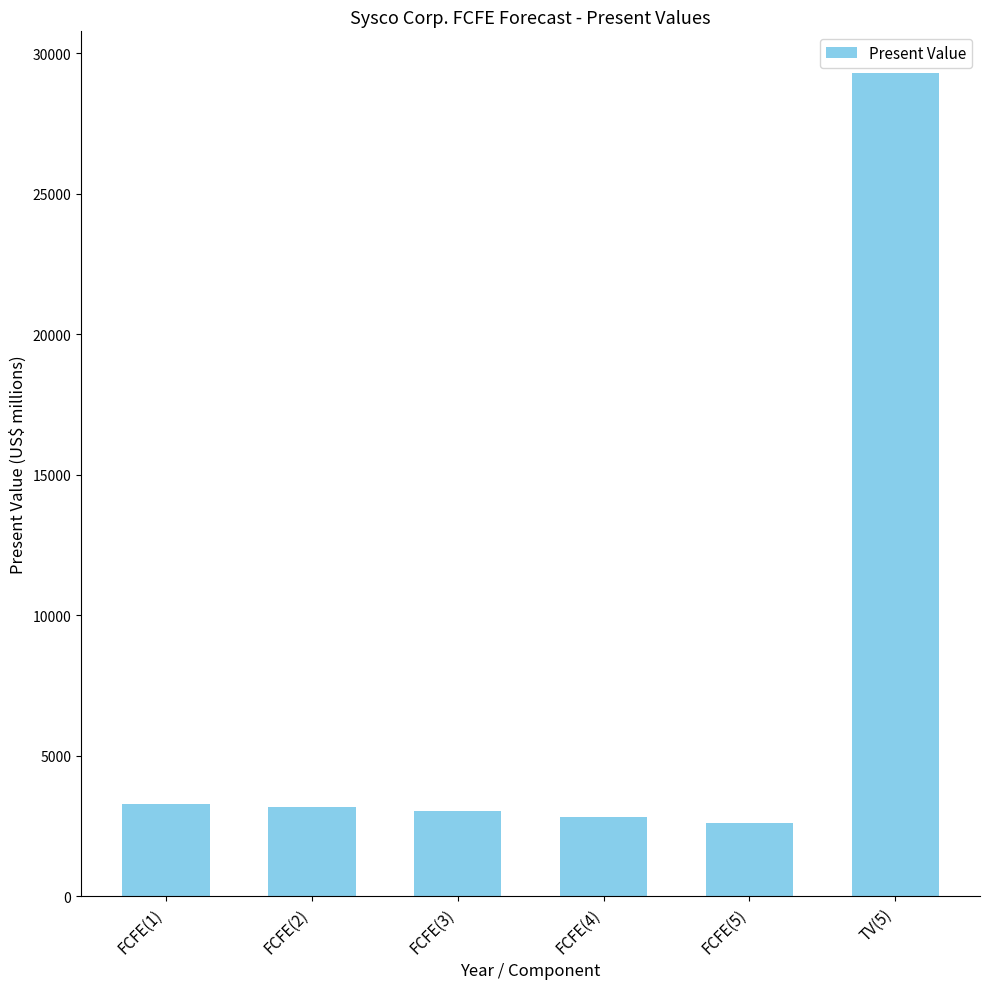

What is the sum of the values at FCFE(5) and FCFE(3)?

5642